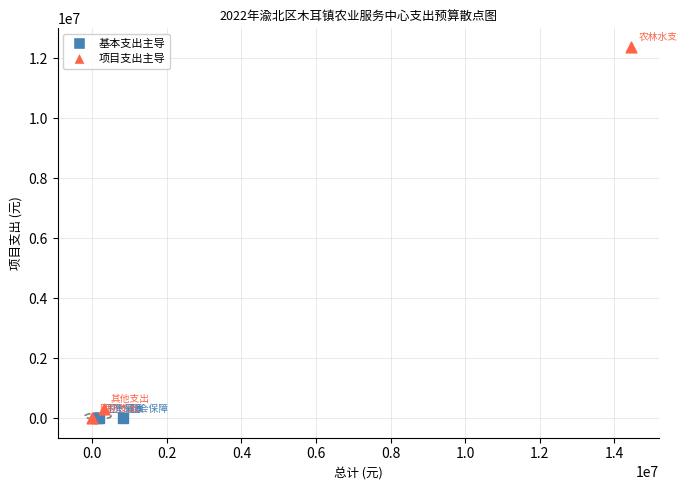

Which series reaches the maximum Y coordinate?

项目支出主导